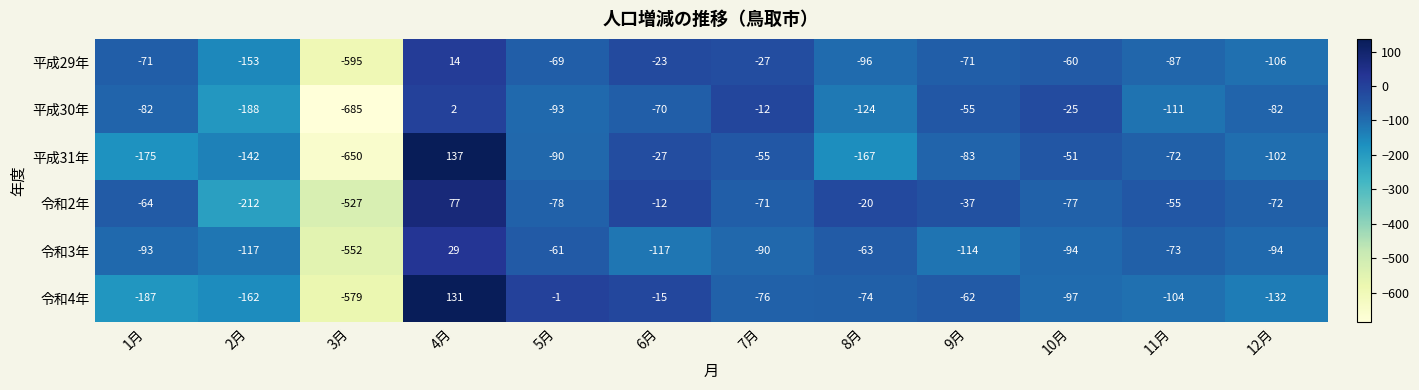

Which series has the widest spread of values?

平成31年